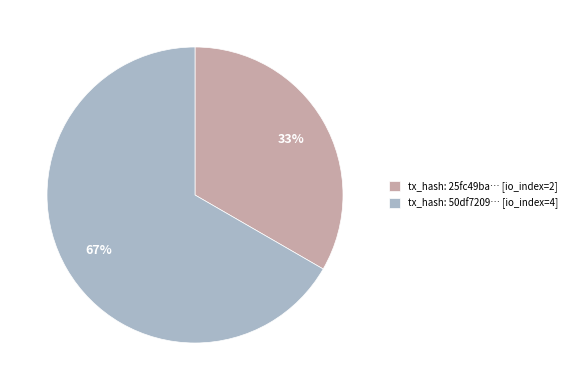

To the nearest percent, what is the average slice percentage?

50%